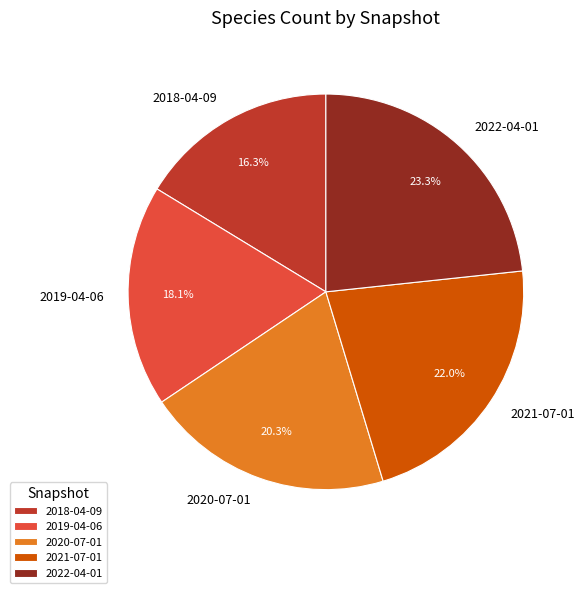

What percentage is the 2020-07-01 slice, to the nearest percent?

20%